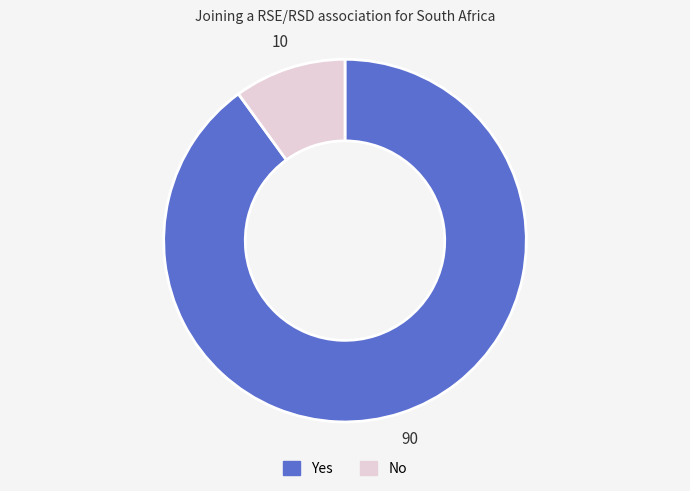

What is the ratio of the value at Yes to the value at No?

9.0